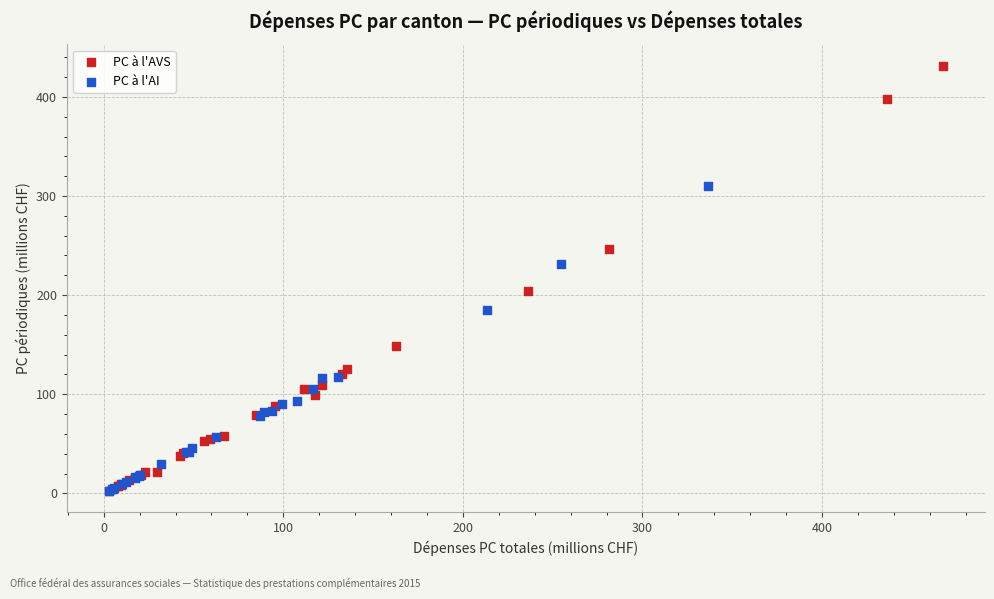

Which series has the largest Y range (max minus min)?

PC à l'AVS